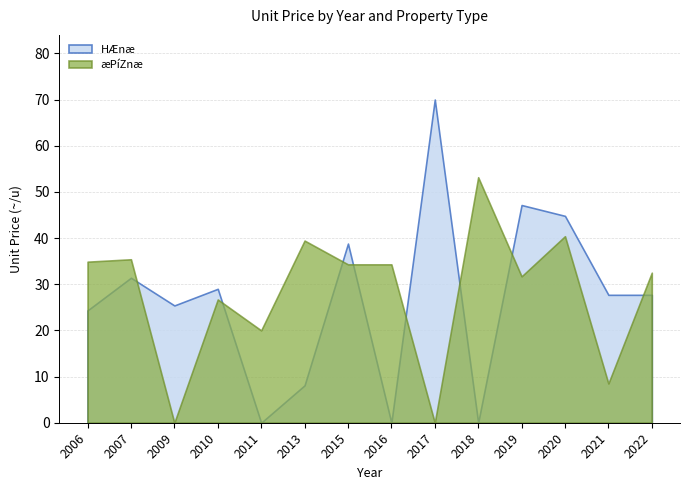

What is the difference between the maximum and second lowest values in the æPíZnæ (p¿i~/uj) series?

53.2